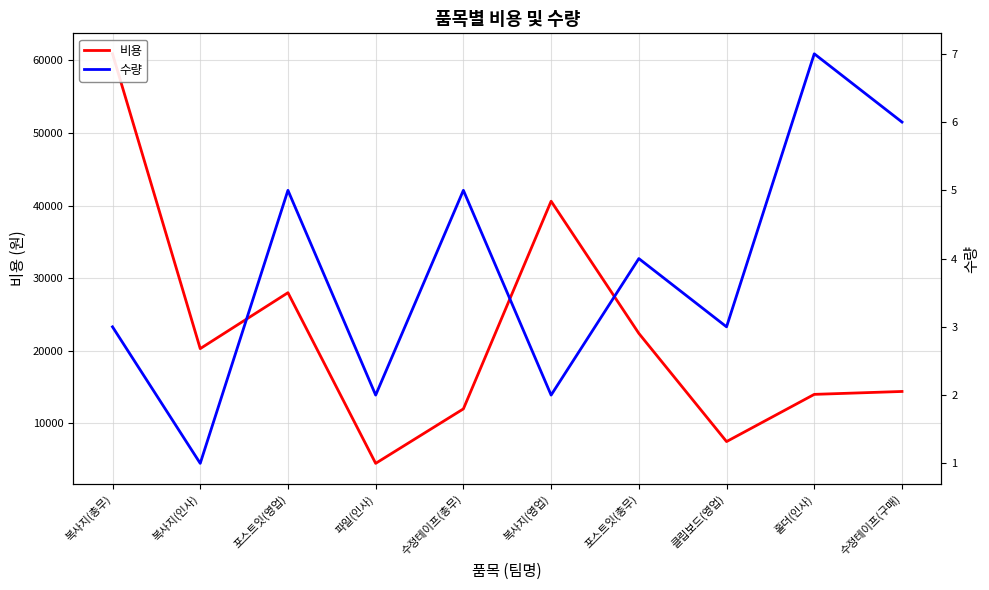

Which series has the largest range (max minus min)?

비용